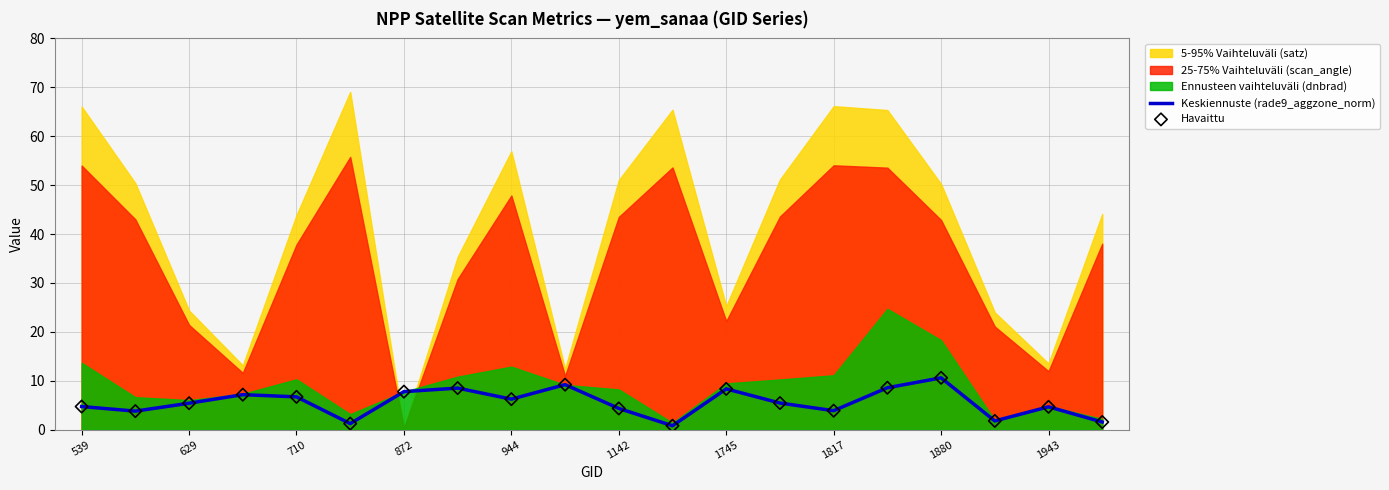

True or false: Keskiennuste (rade9_aggzone_norm) has a value of 14.1 at 1745.

False